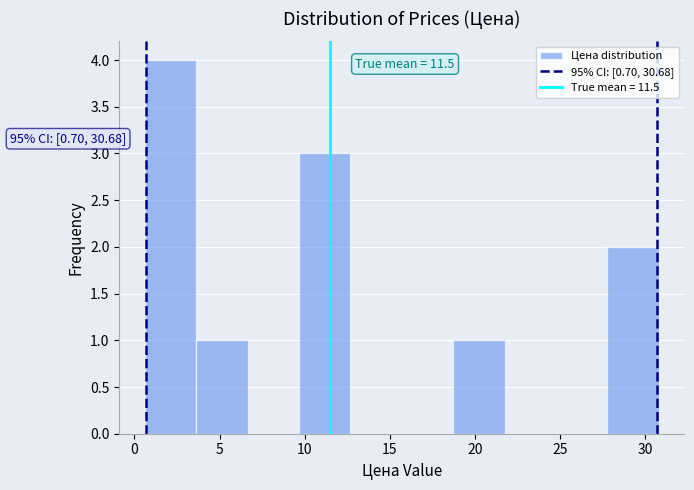

Over which range of the x-axis is the bar tallest?

0.5 to 3.5